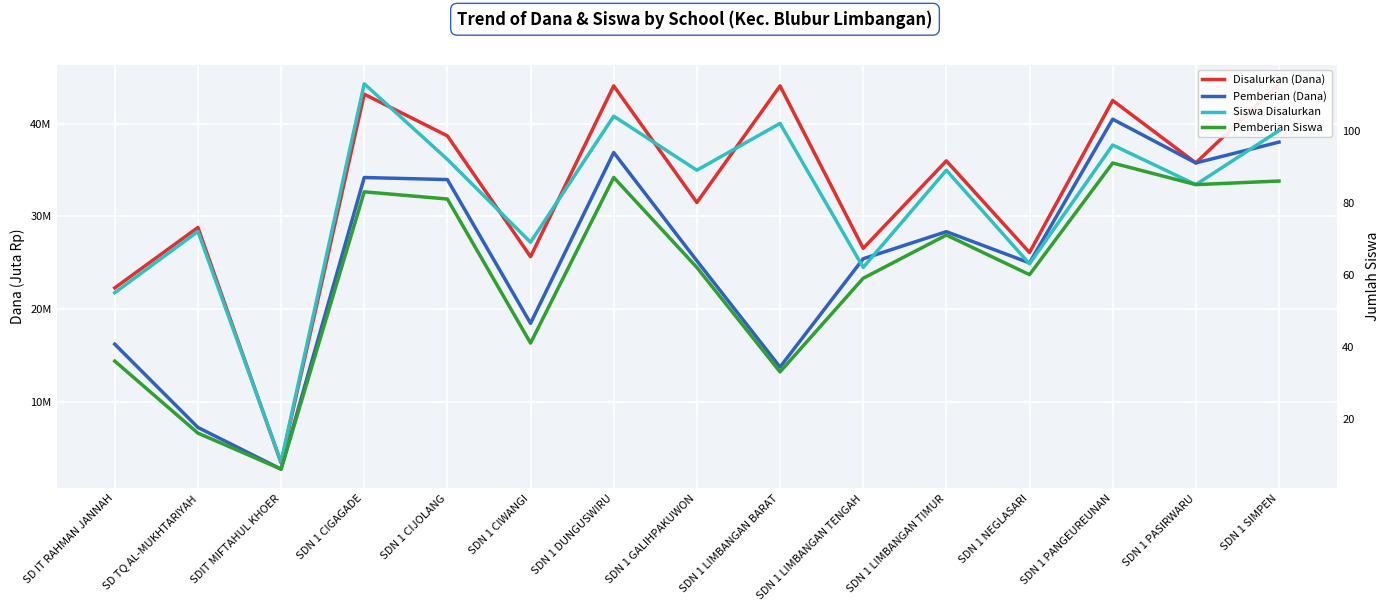

What is the difference between the second highest and minimum values in the Siswa Disalurkan series?

96.0